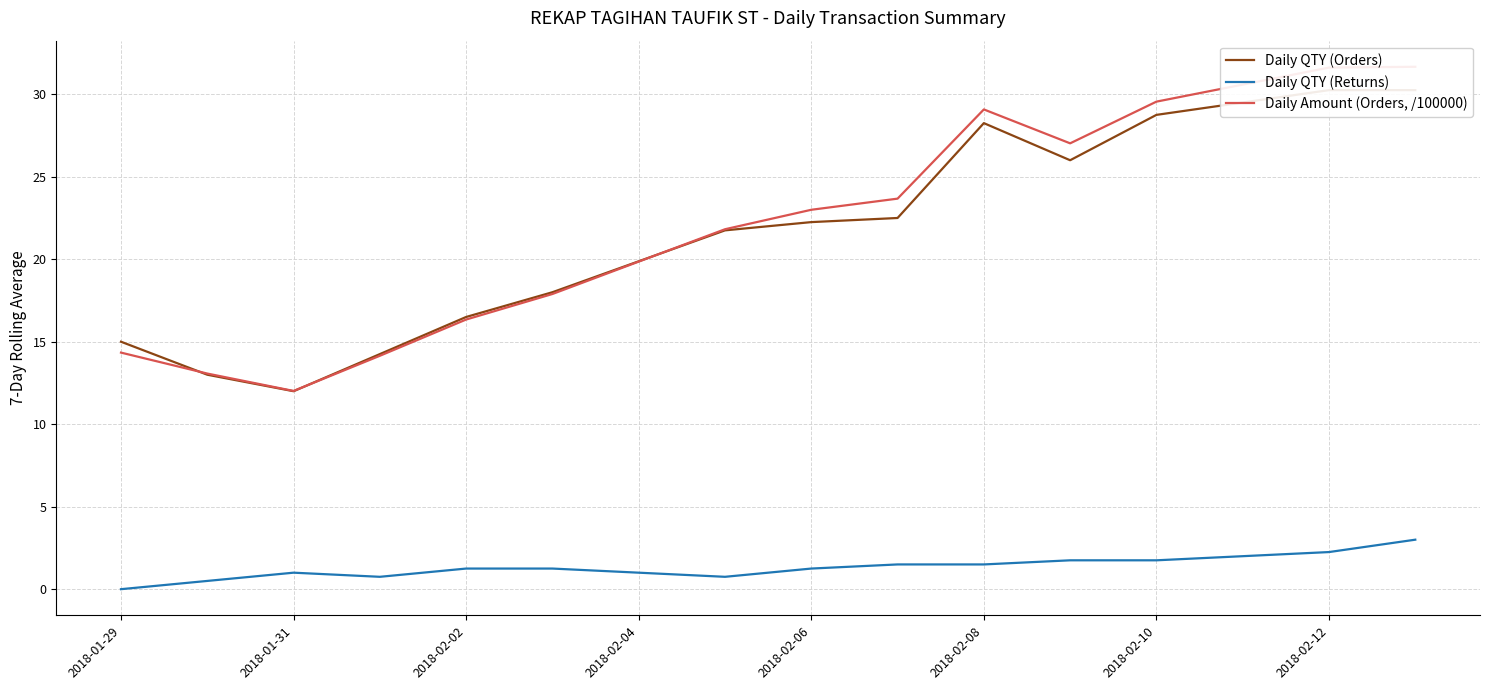

True or false: Daily QTY (Returns) has a value of 0.6 at 2018-02-10.

False